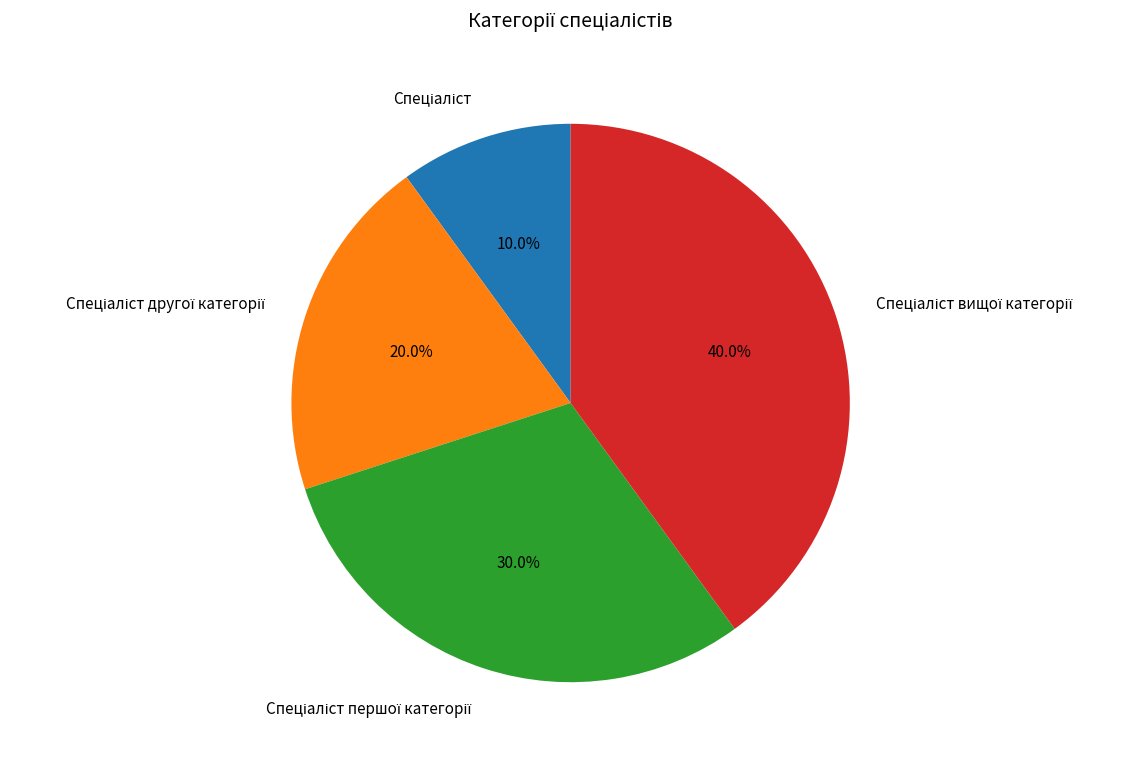

Is there a majority slice in this chart?

No